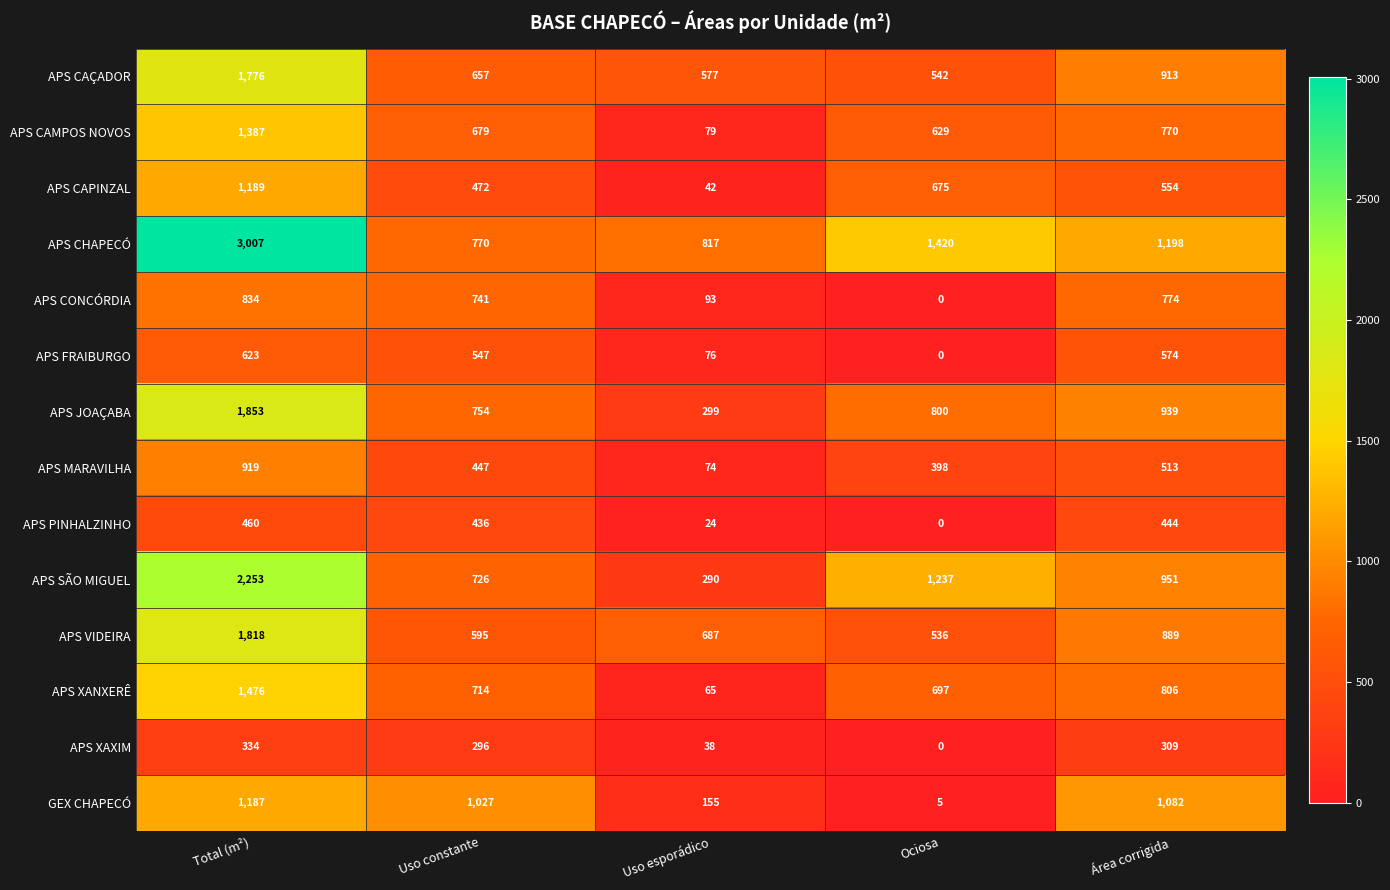

What is the difference between the maximum and minimum values in the APS JOAÇABA series?

1554